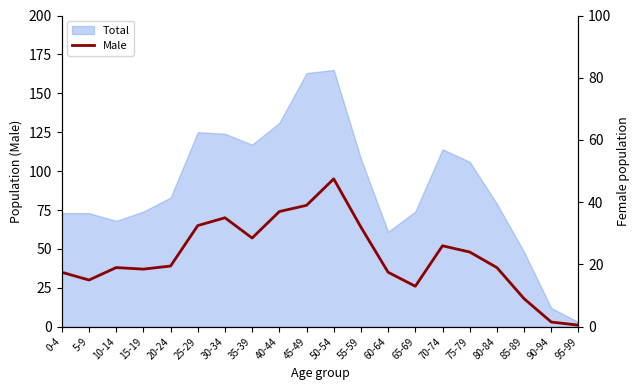

How many lines are shown in the chart?

2